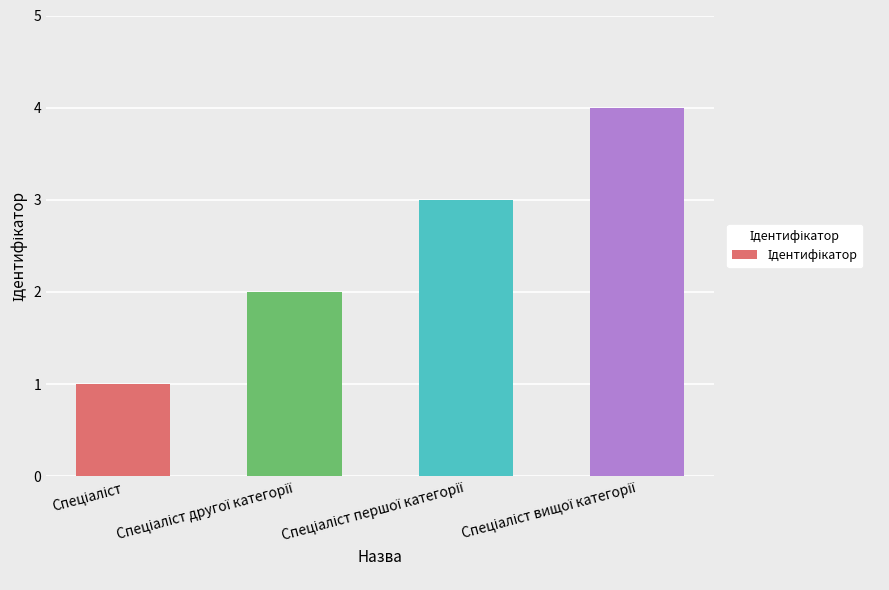

Reading left to right, transcribe all the data shown in this chart.

1	2	3	4